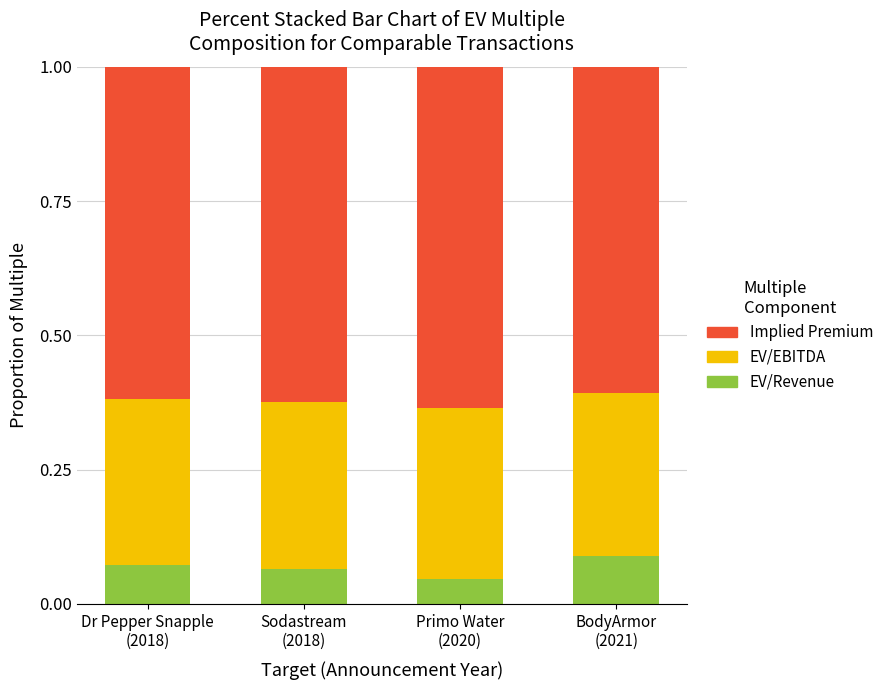

Does the chart contain any negative values?

No